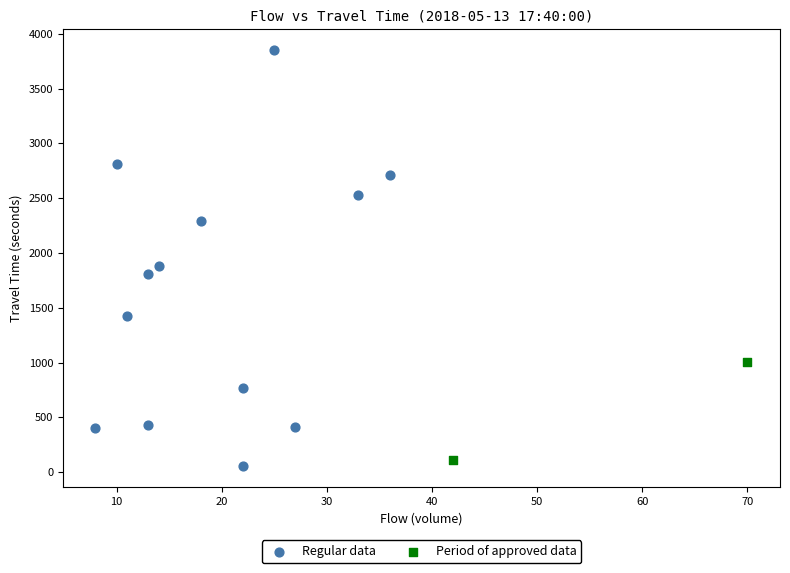

Which series has the widest spread of Y values?

Regular data